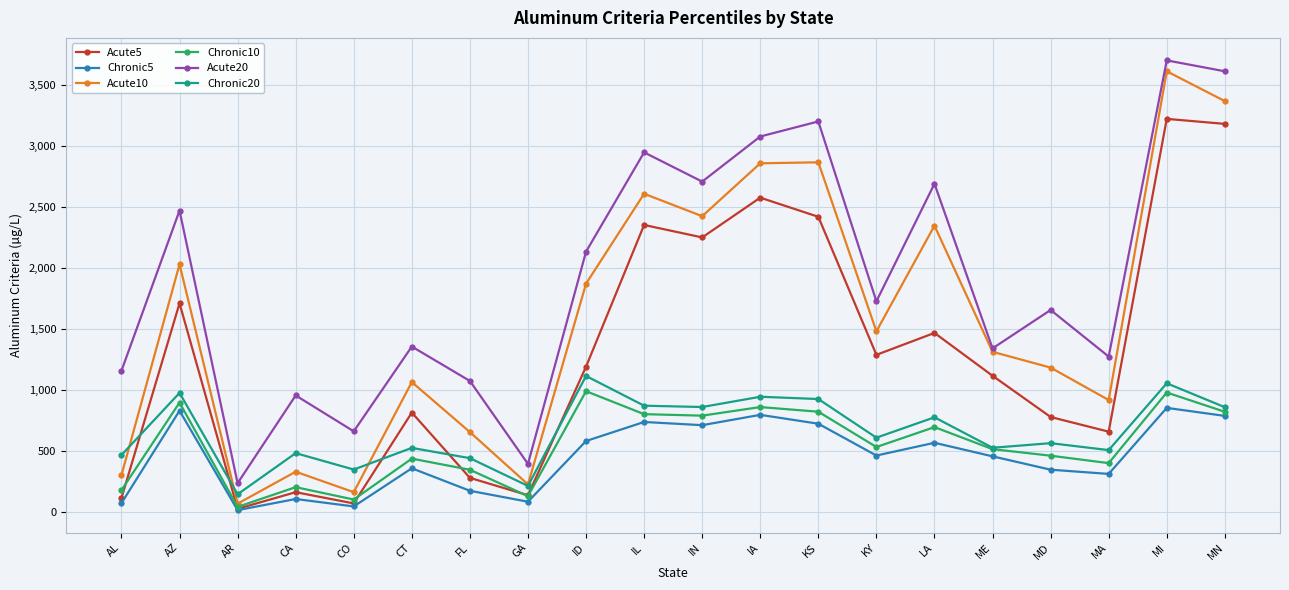

Which category has the highest value across all series?

MI